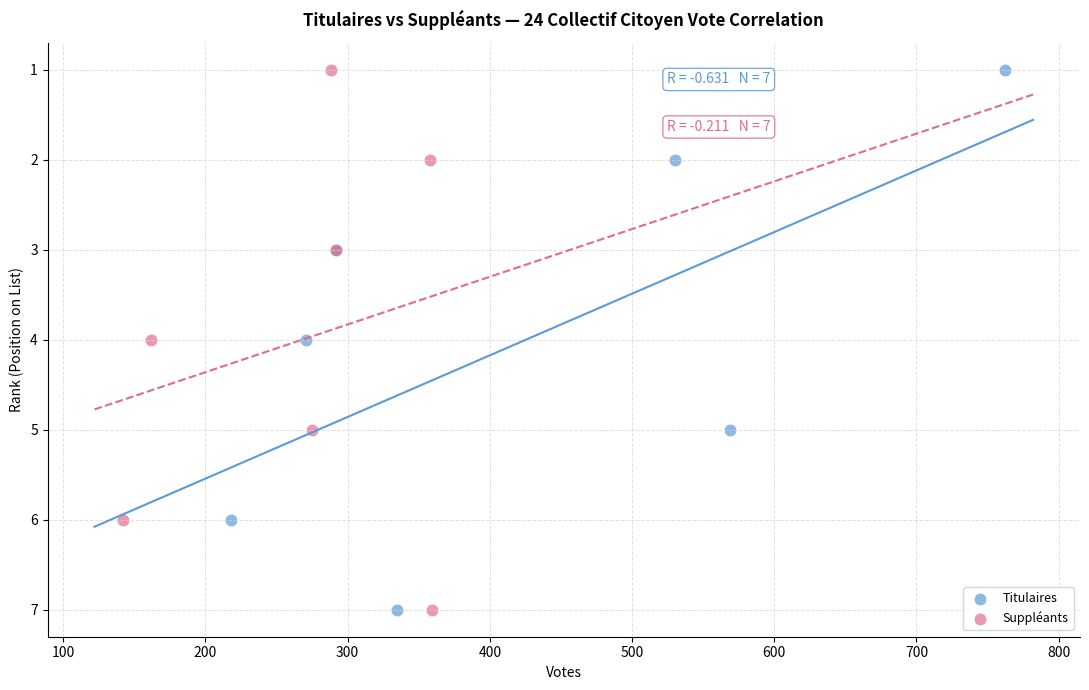

What are all the series names shown in the legend?

Titulaires, Suppléants